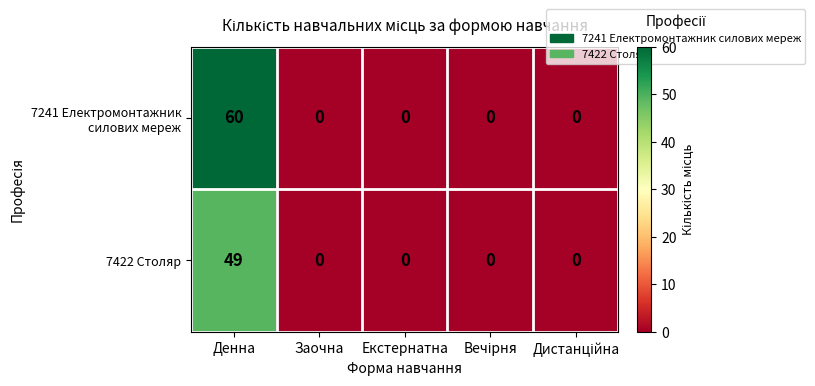

The value of 7422 Столяр at Екстернатна is 34. True or false?

False